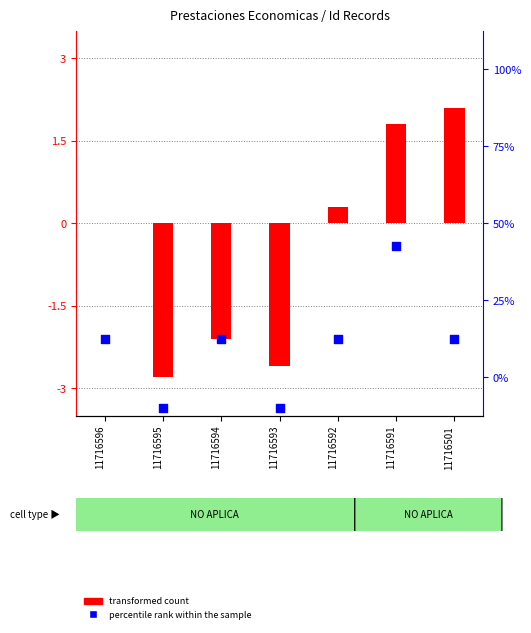

At which category is the sum across all series the highest?

11716591